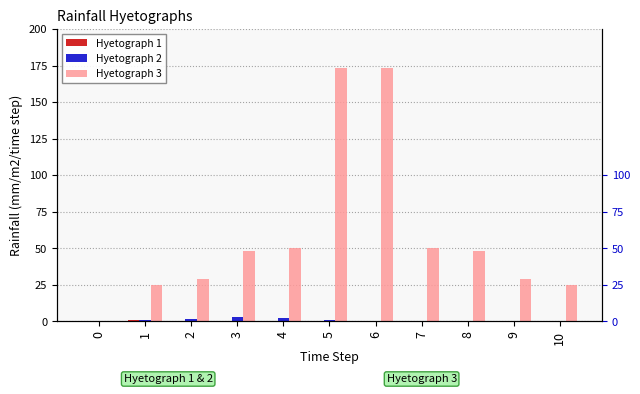

Between 2 and 5, which series saw the biggest shift?

Hyetograph 3